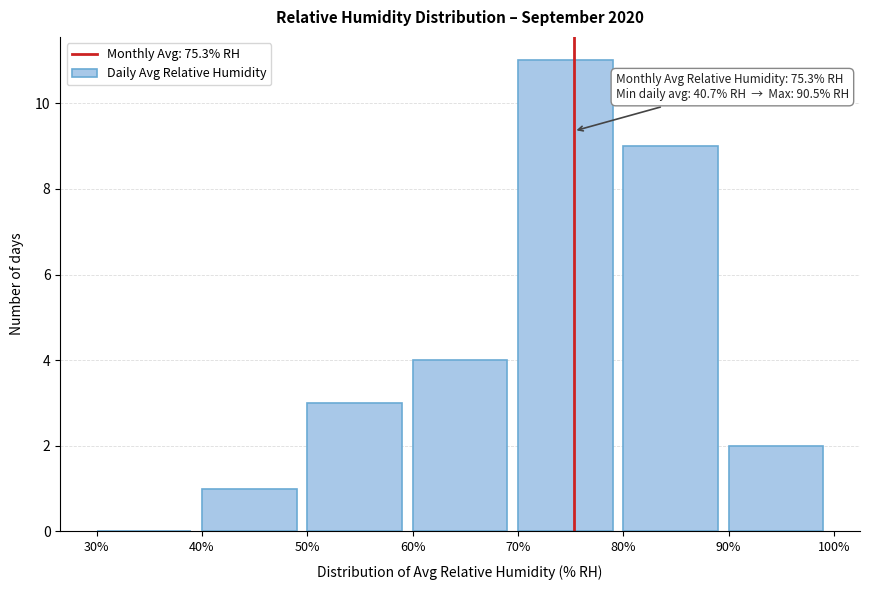

Over which range of the x-axis is the bar tallest?

70% to 80%